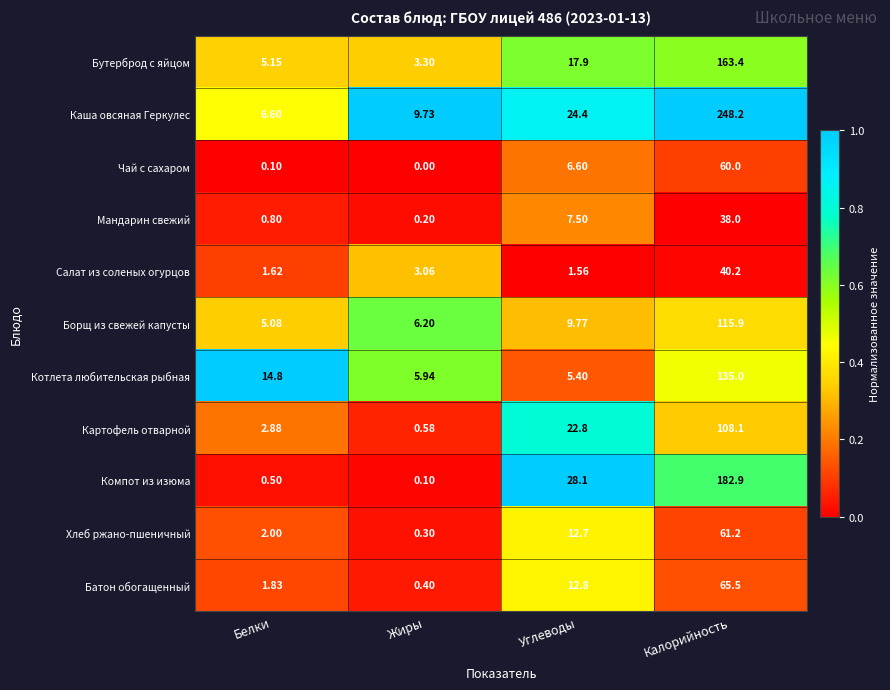

Which series has the largest range (max minus min)?

Каша овсяная Геркулес